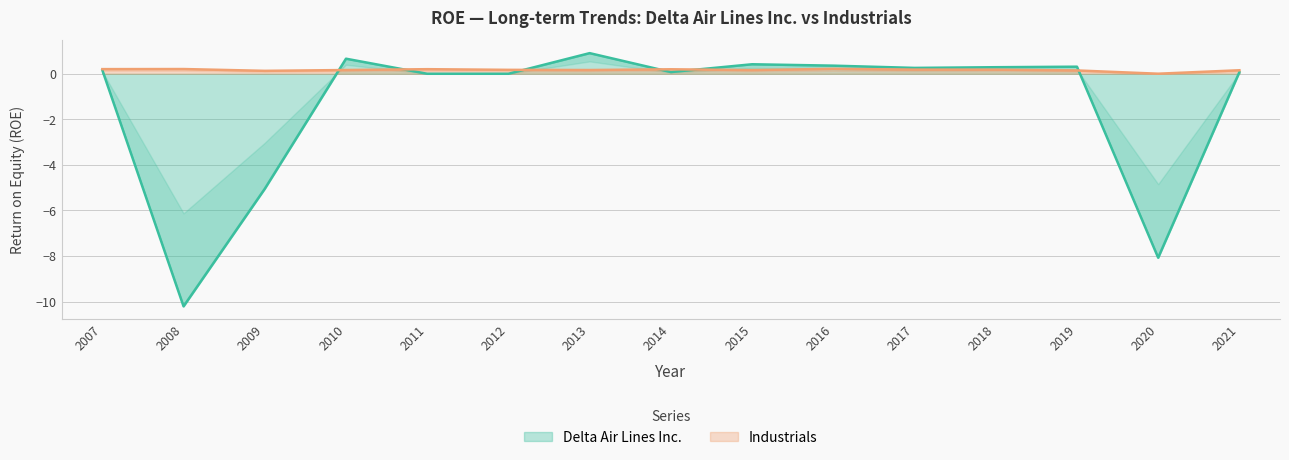

List the series in order of their overall mean, lowest first.

Delta Air Lines Inc., Industrials